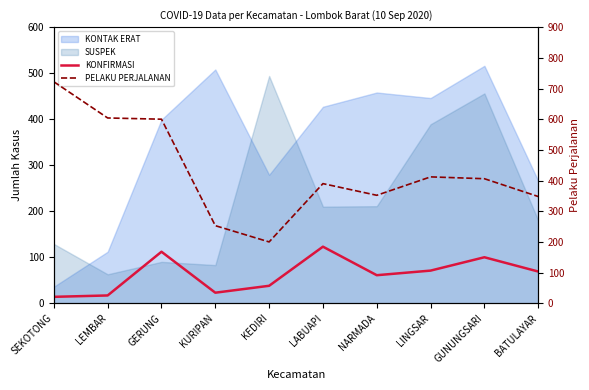

True or false: KONFIRMASI and PELAKU PERJALANAN intersect in this chart.

False